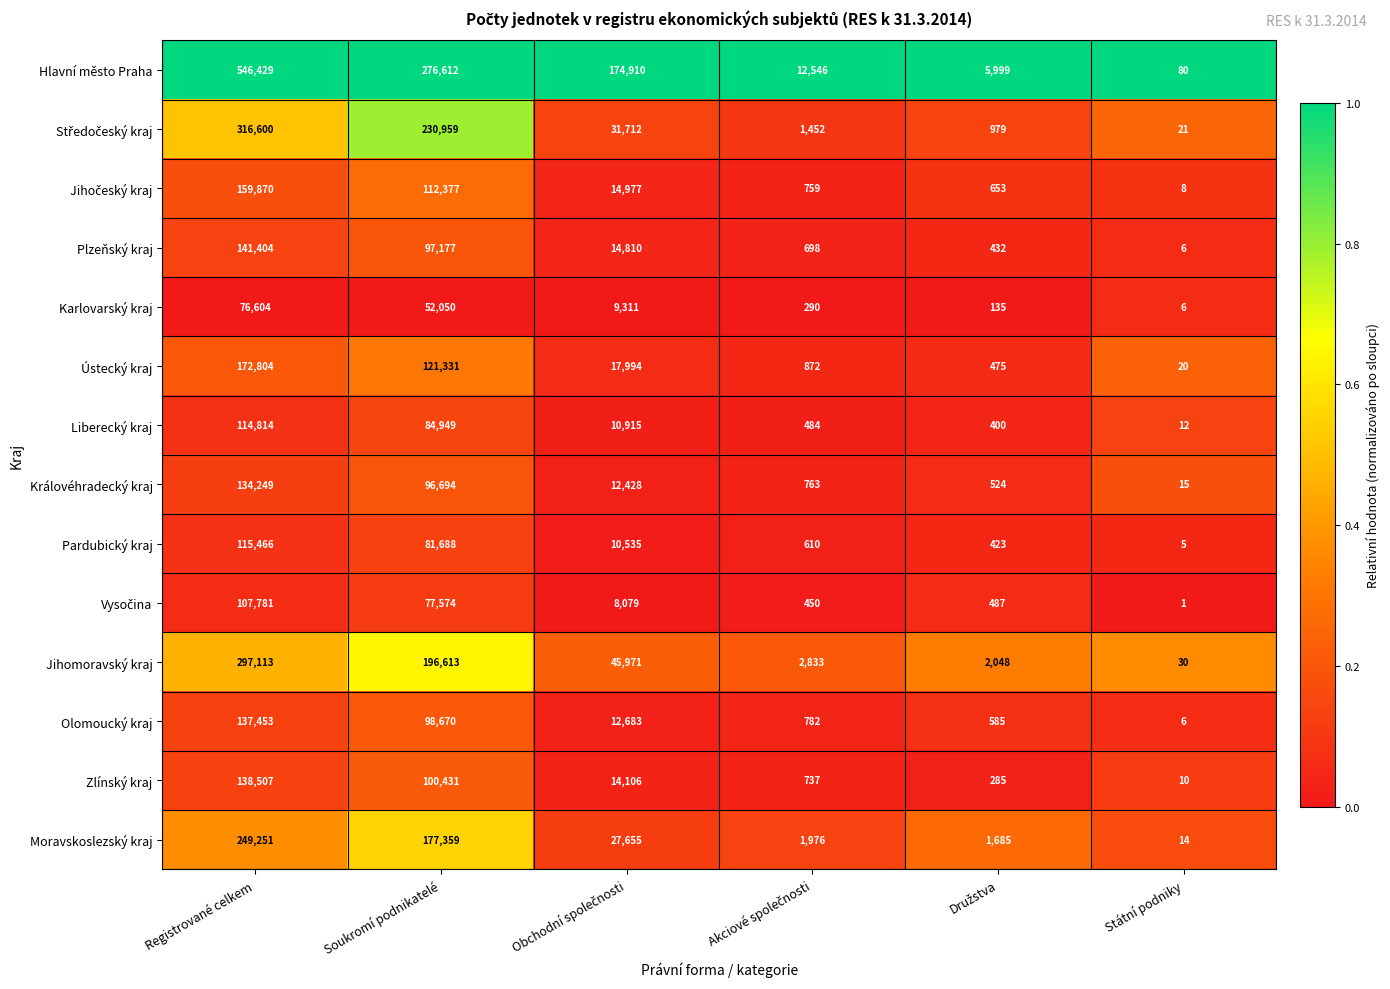

At which label is Olomoucký kraj closest to 68729?

Soukromí podnikatelé